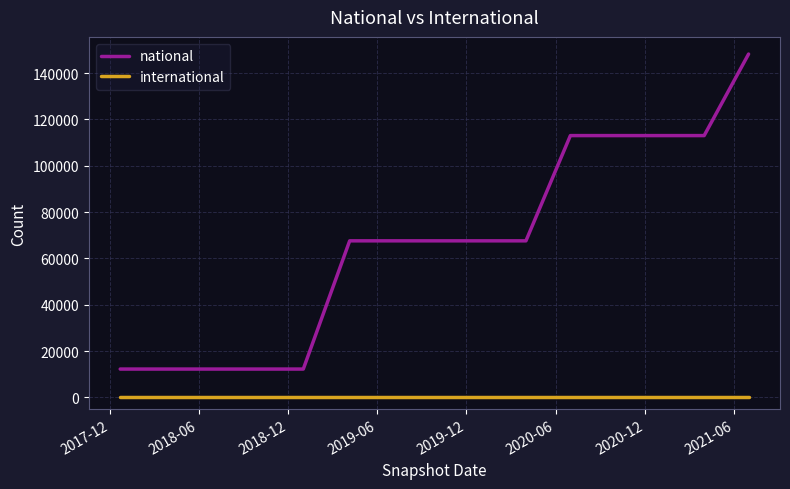

What is the greatest value displayed?

148208